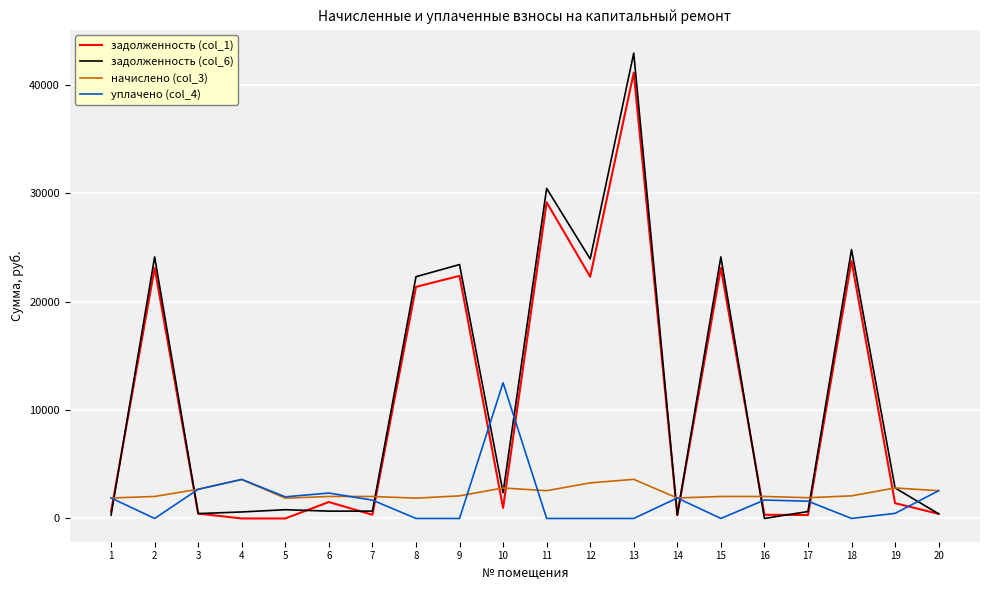

How many values in the уплачено (col_4) series are below 1690?

10